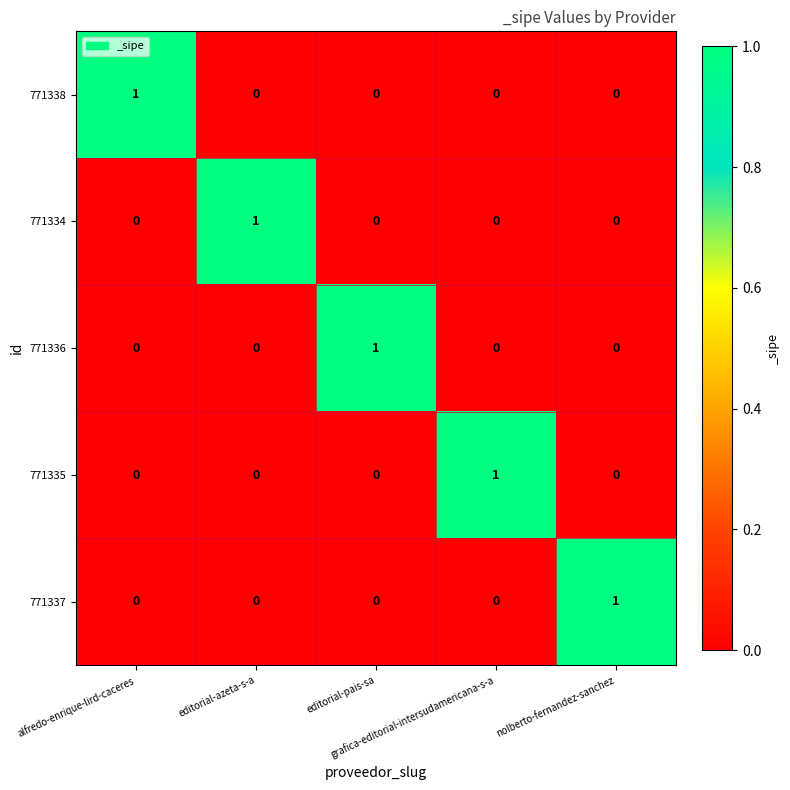

How many 771335 values are between 0 and 1?

5